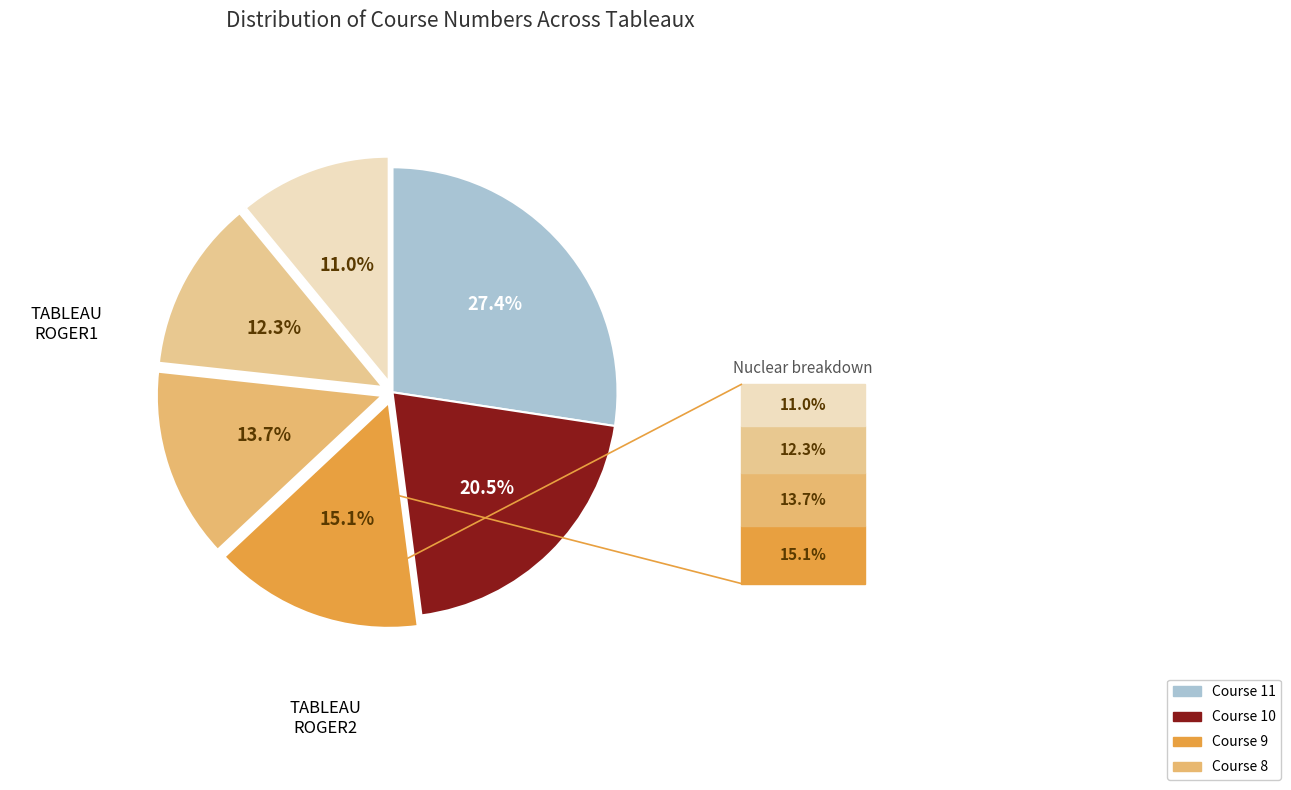

How many segments does this pie chart have?

6